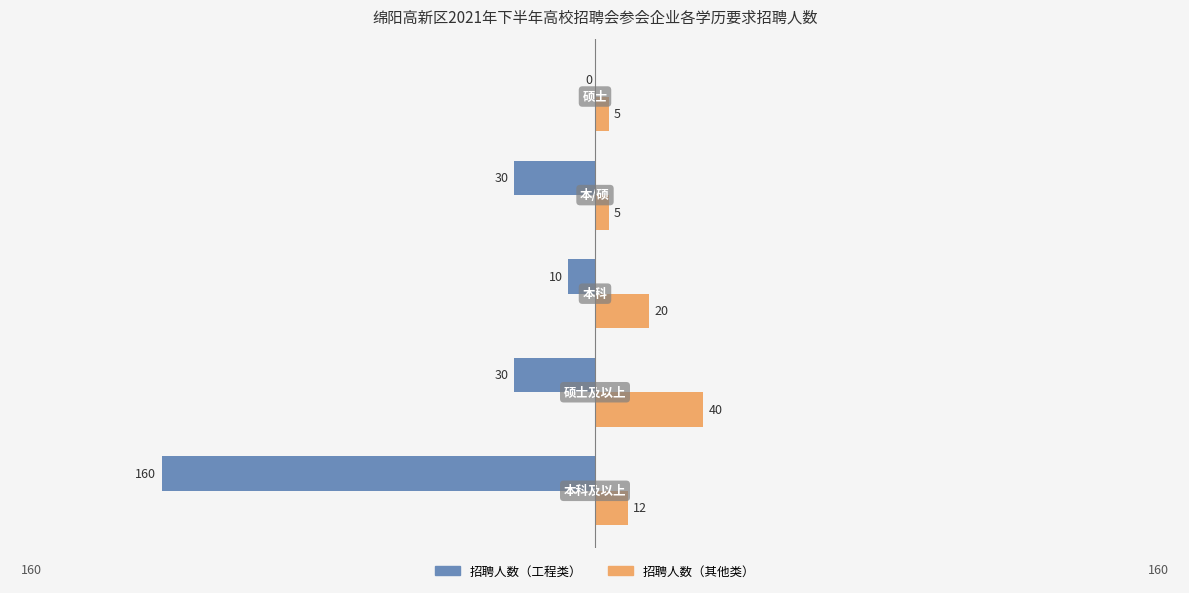

How many 招聘人数（其他类） values are between 5 and 20?

4